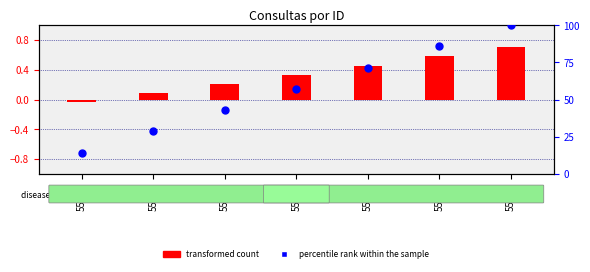

Which series has the widest spread of Y values?

percentile rank within the sample